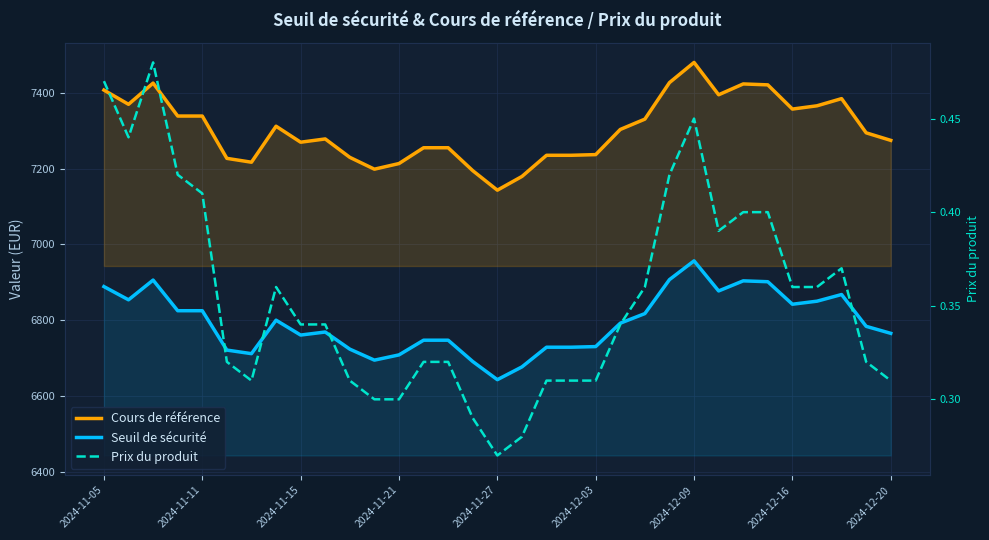

What is the smallest value displayed?

0.3